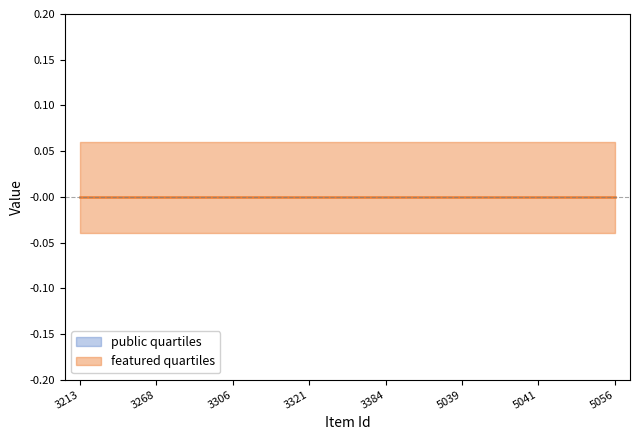

Where is public nearest to the value 1?

3213